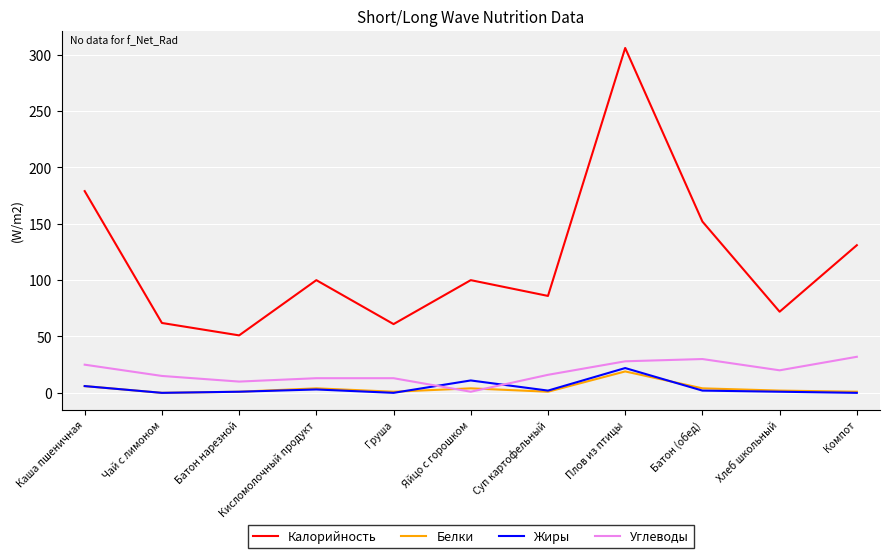

Is the value of Белки at Груша greater than the value of Калорийность at Батон (обед)?

No